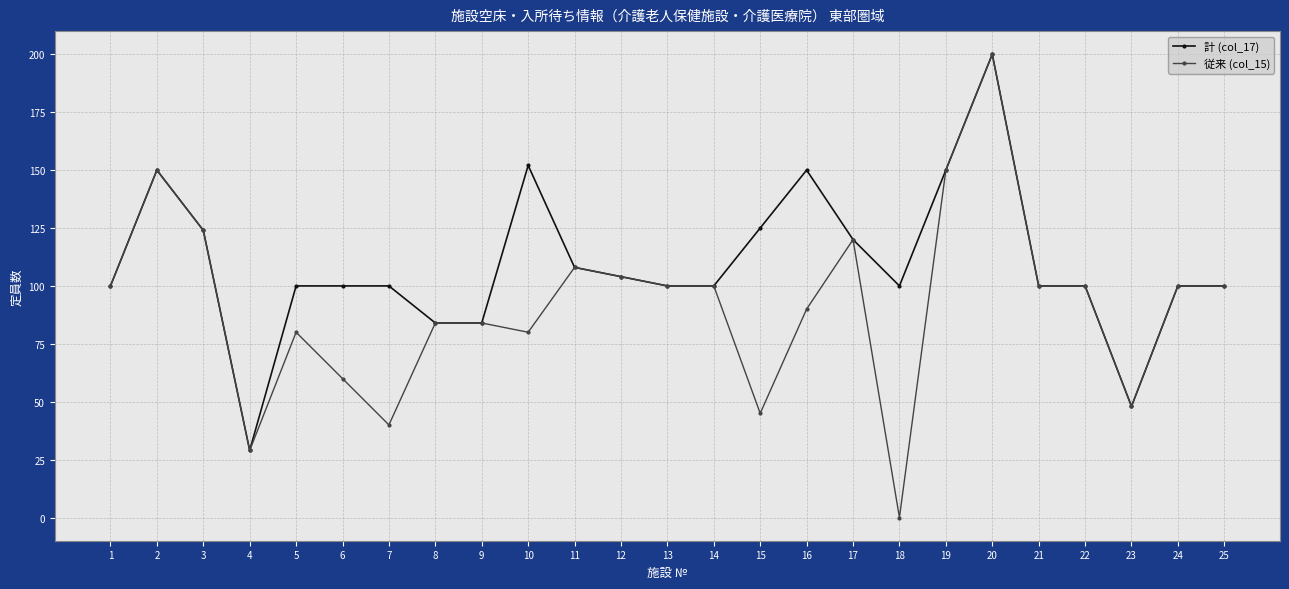

How many values in 従来 (col_15) are above zero?

24